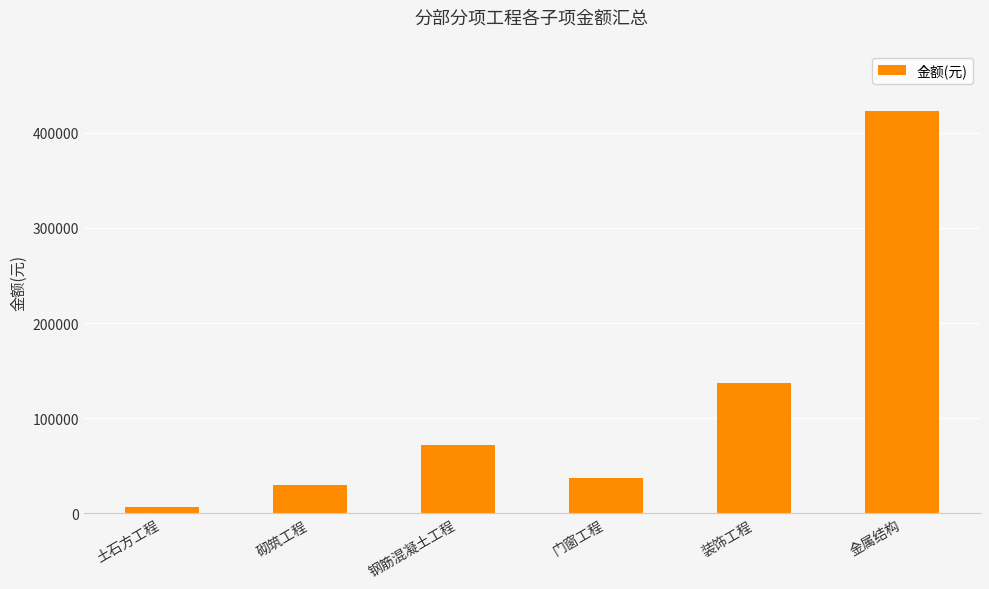

Between 金属结构 and 门窗工程, which is larger?

金属结构